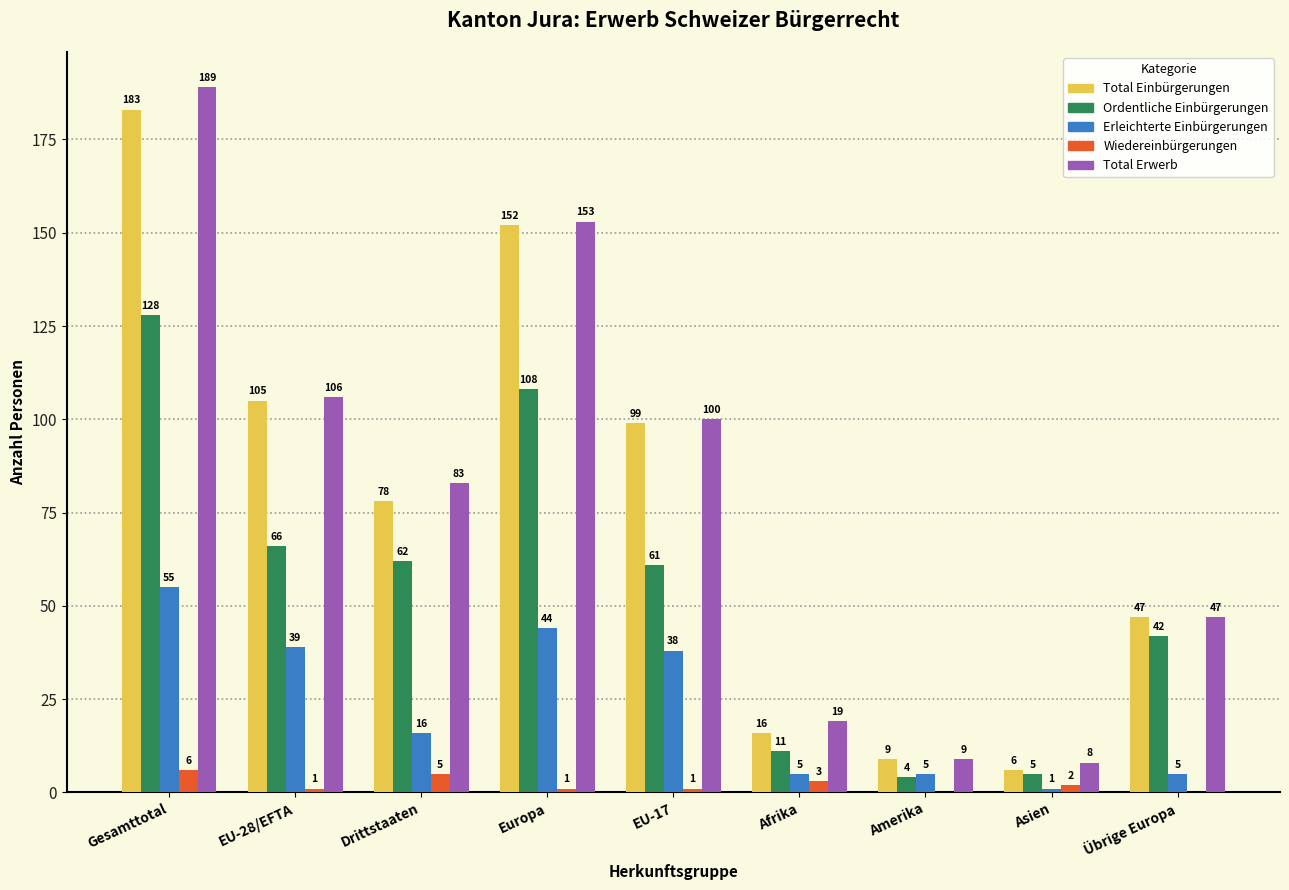

Where does the Wiedereinbürgerungen series first go above 1?

Gesamttotal